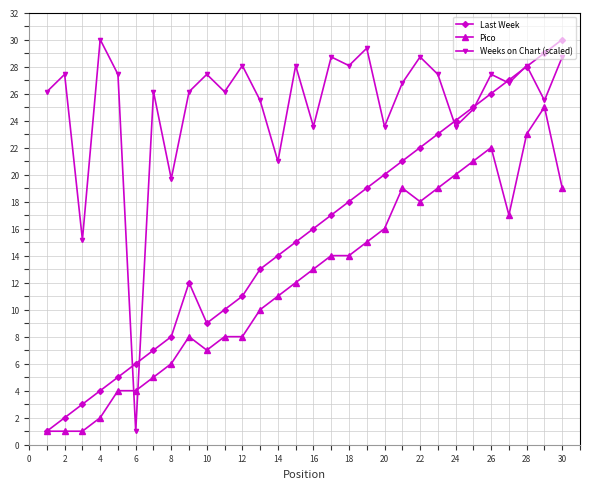

What is the value of the Last Week point at the 29th from the left?

29.0